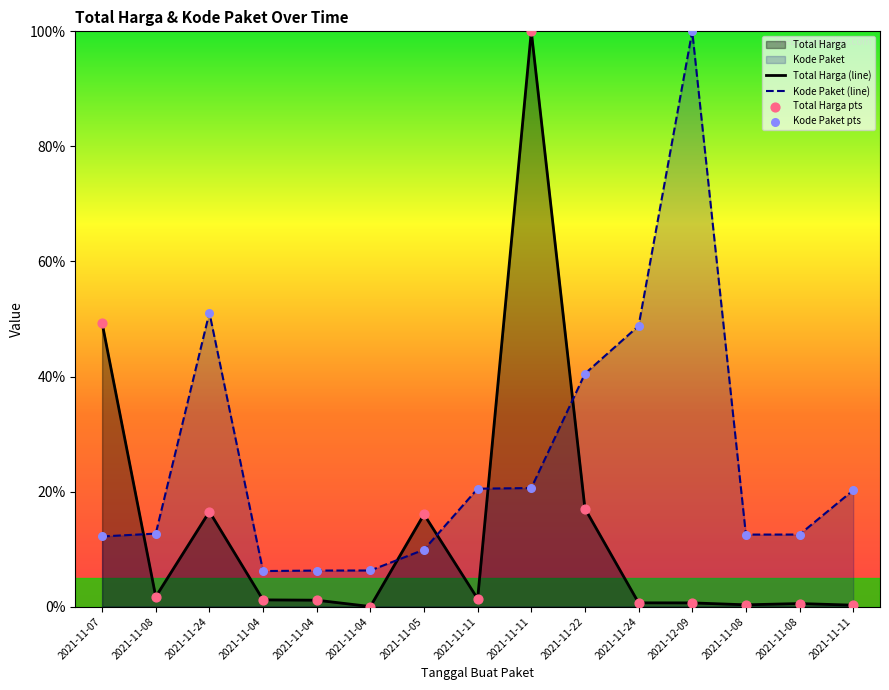

Which series has the widest spread of Y values?

Total Harga (line)